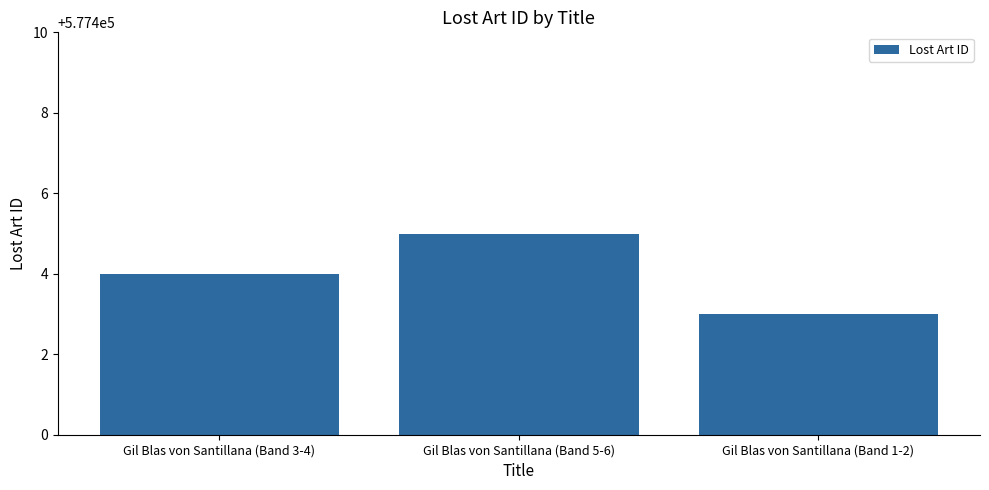

Reading right to left, what are all the values shown in this chart?

577403	577405	577404